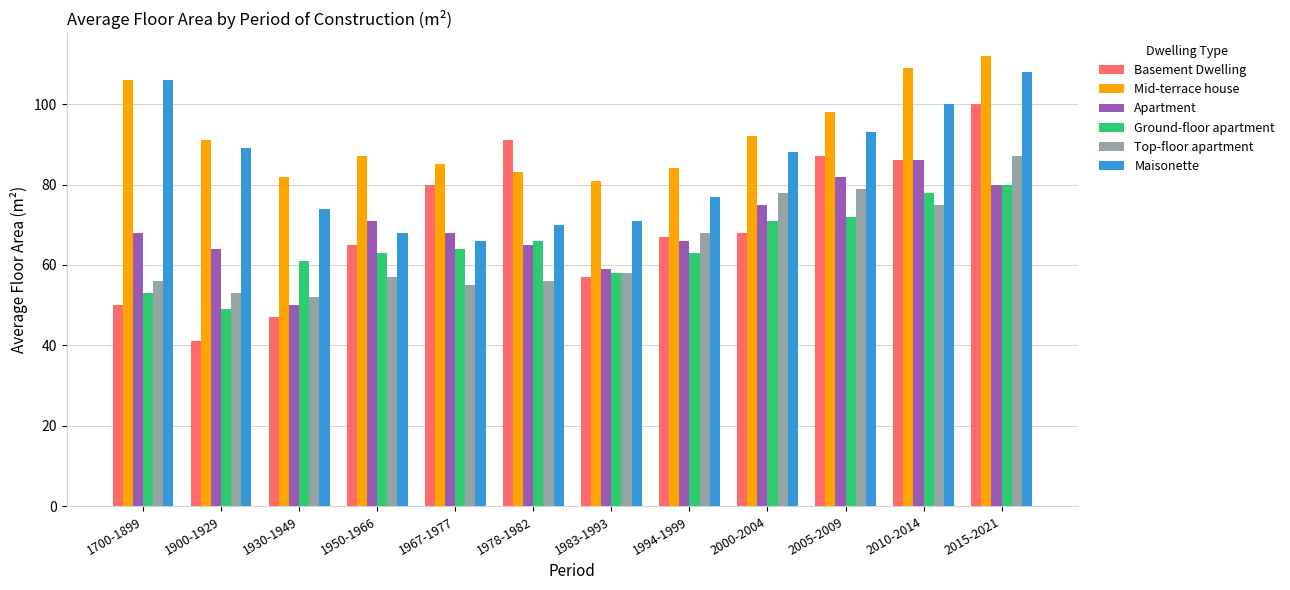

List the labels in order of Maisonette value, smallest first.

1967-1977, 1950-1966, 1978-1982, 1983-1993, 1930-1949, 1994-1999, 2000-2004, 1900-1929, 2005-2009, 2010-2014, 1700-1899, 2015-2021